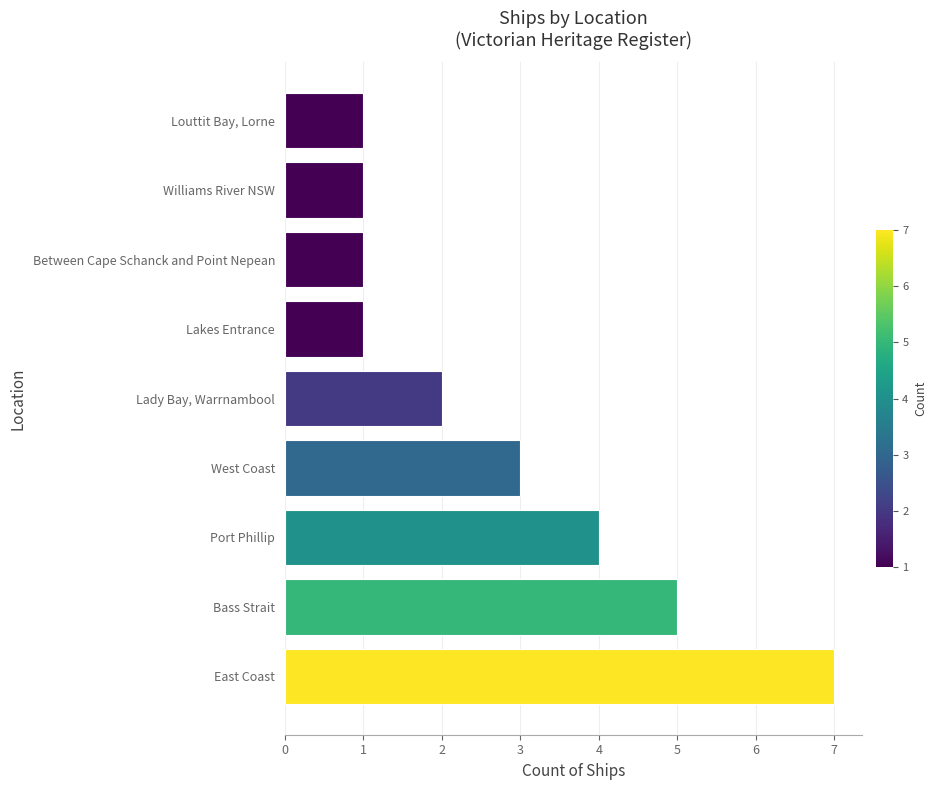

The chart shows a value of 1 at Louttit Bay, Lorne. True or false?

True